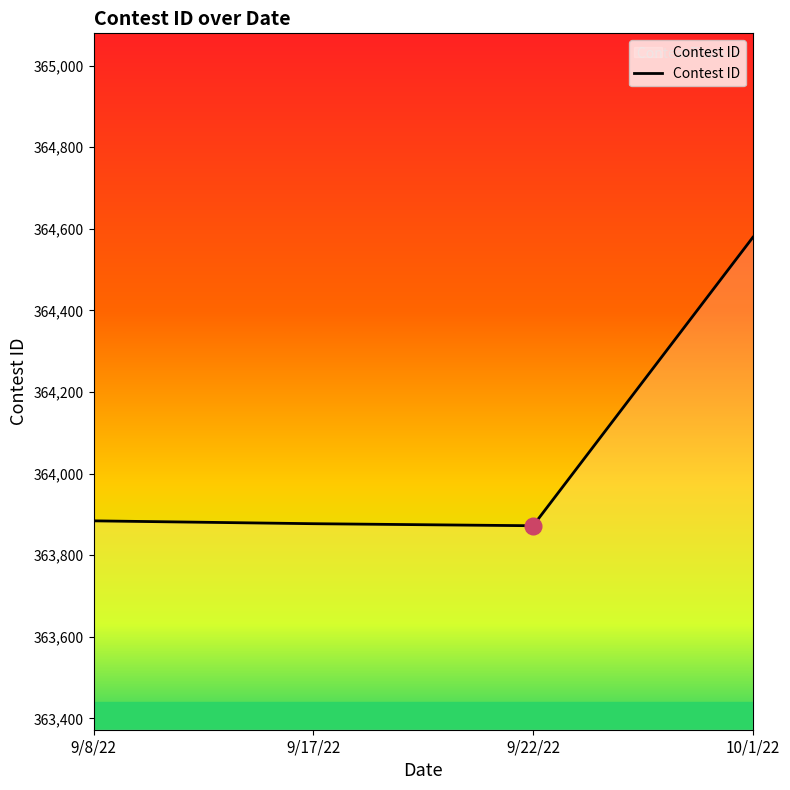

What is the change in value from 9/17/22 to 10/1/22?

+702